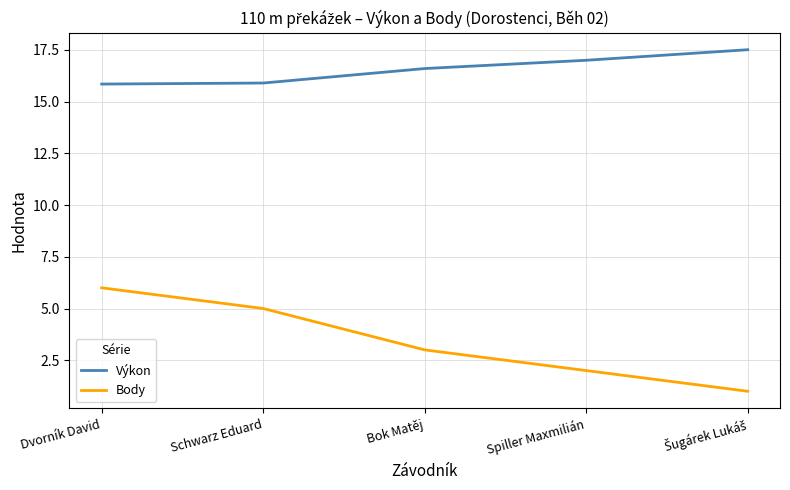

Which series has the largest range (max minus min)?

Body